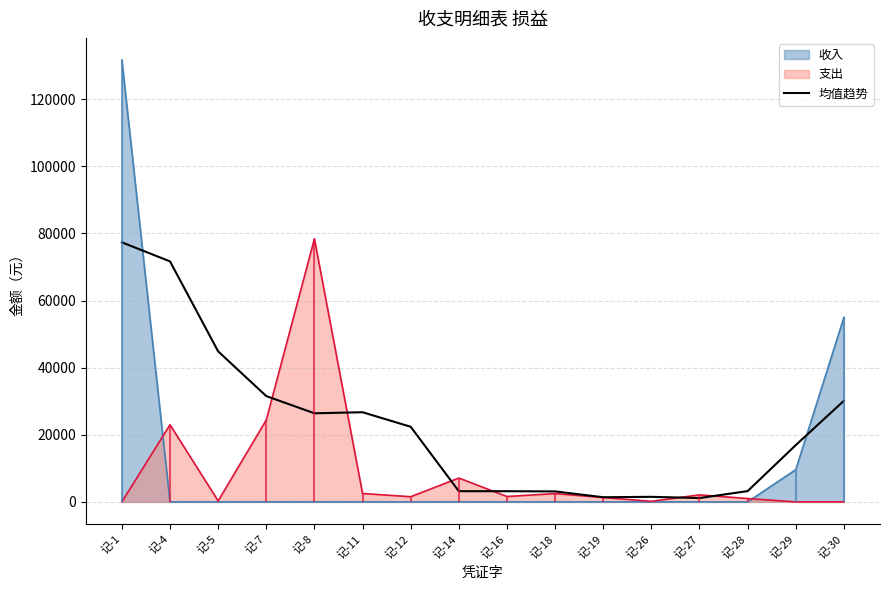

What is the maximum value for 收入?

131722.5